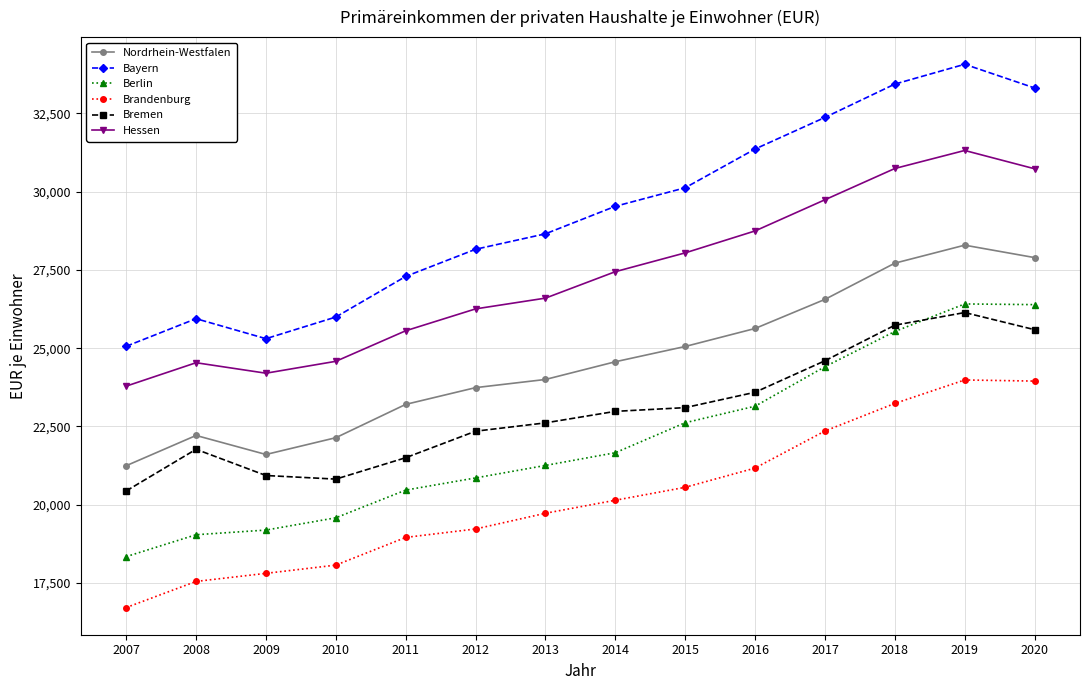

What is the maximum value shown in the chart?

34071